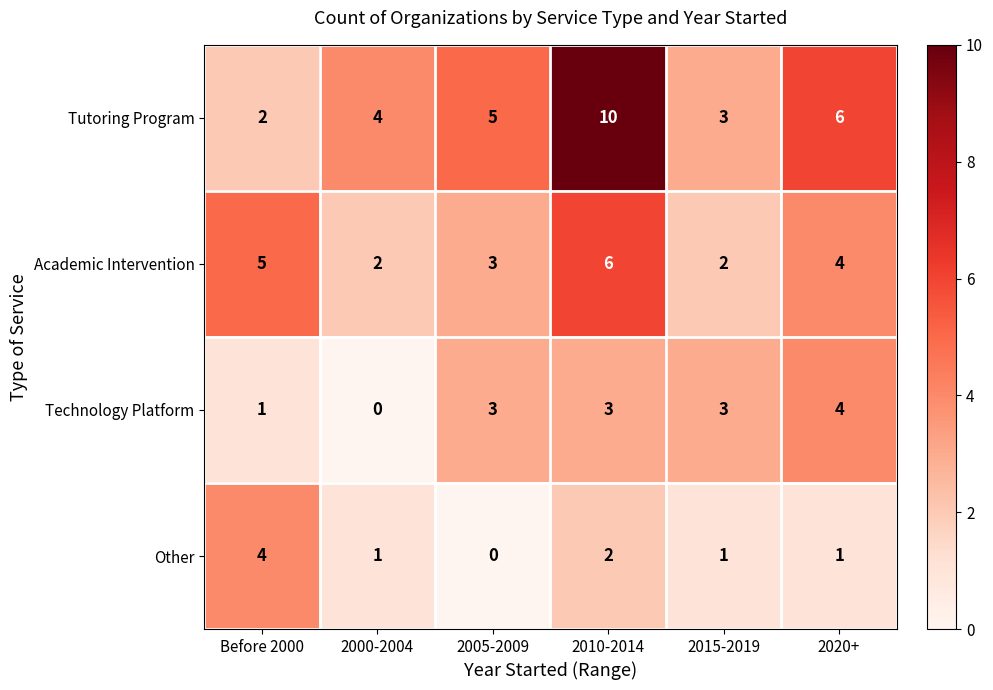

What is the difference between the highest and lowest values at 2015-2019?

2